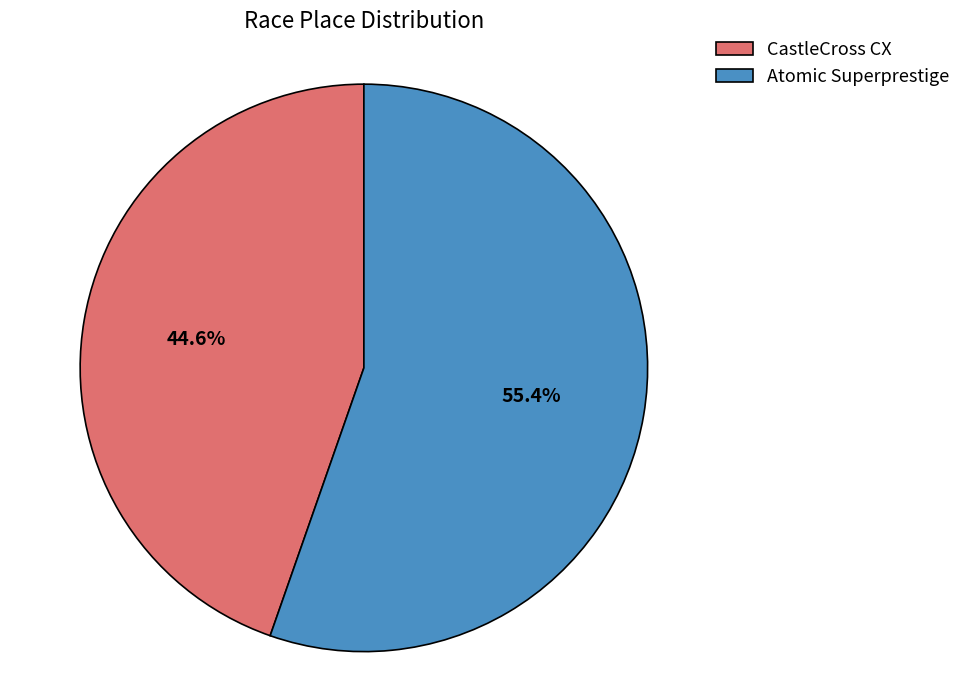

To the nearest percent, what percentage of the pie is Atomic Superprestige?

55%